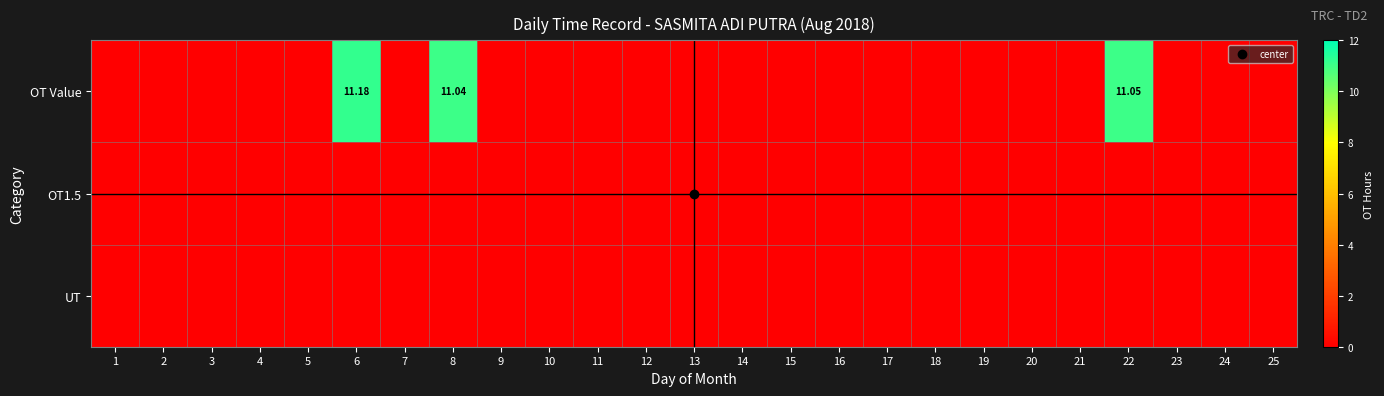

At how many categories does at least one series exceed 9?

3